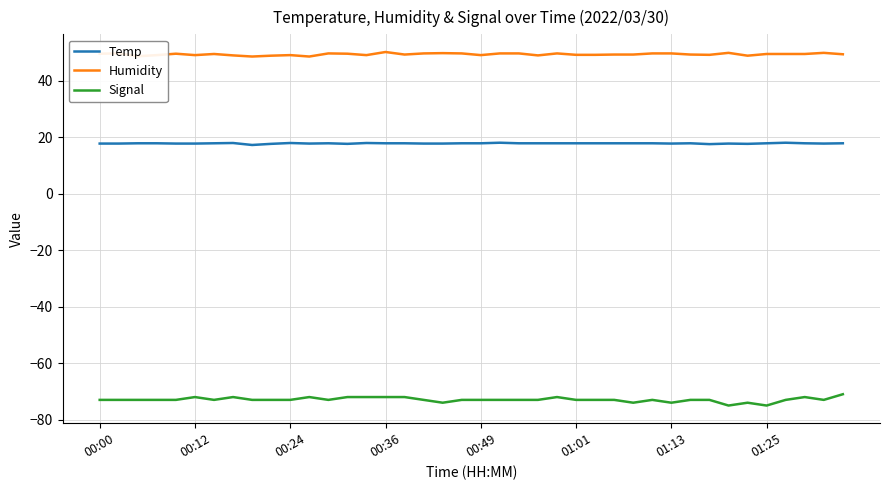

True or false: Temp and Humidity cross at least once.

False